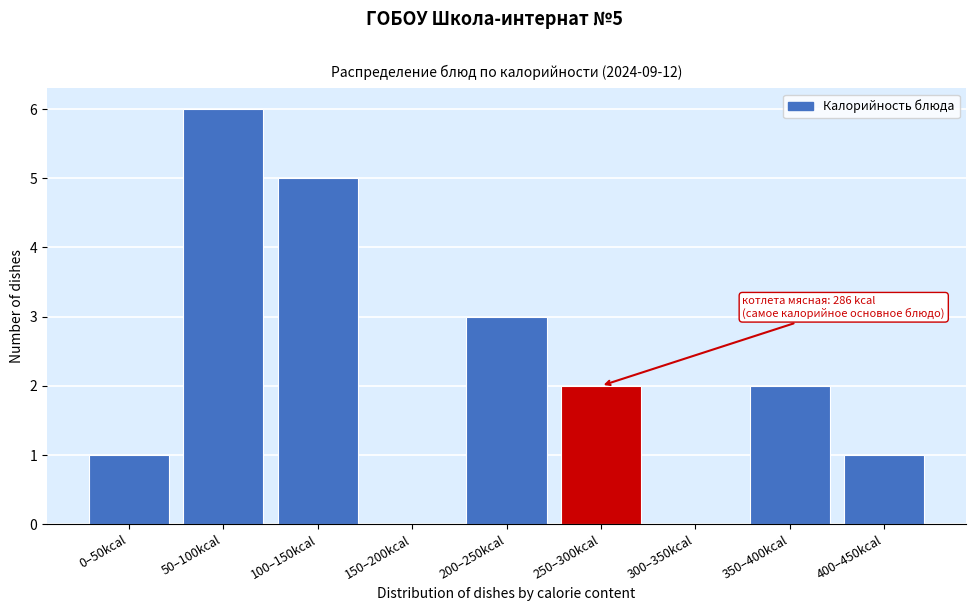

Reading right to left, transcribe all the data shown in this chart.

400–450kcal=1	350–400kcal=2	300–350kcal=0	250–300kcal=2	200–250kcal=3	150–200kcal=0	100–150kcal=5	50–100kcal=6	0–50kcal=1